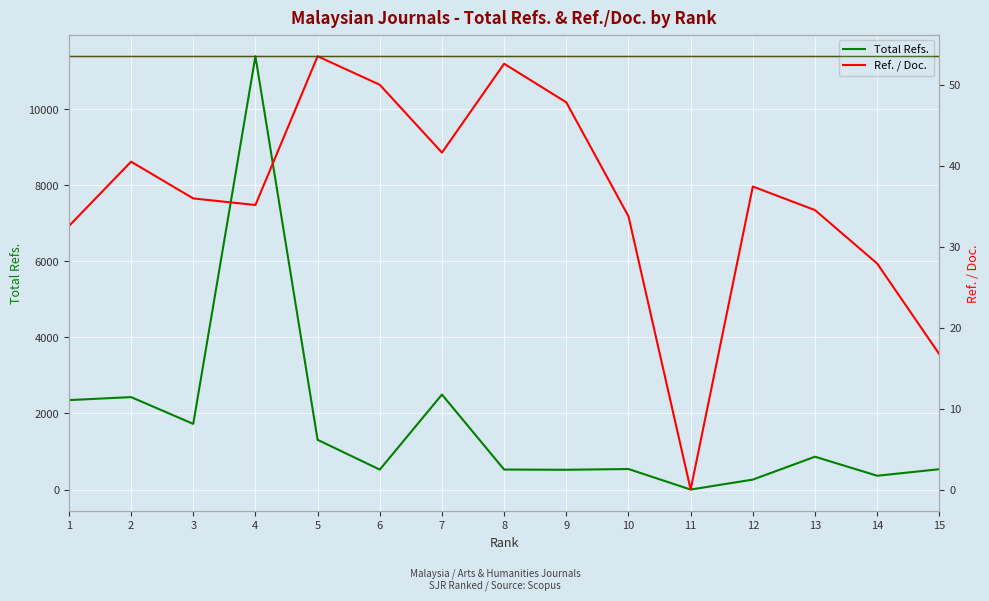

What are all the series names shown in the legend?

Total Refs., Ref. / Doc.